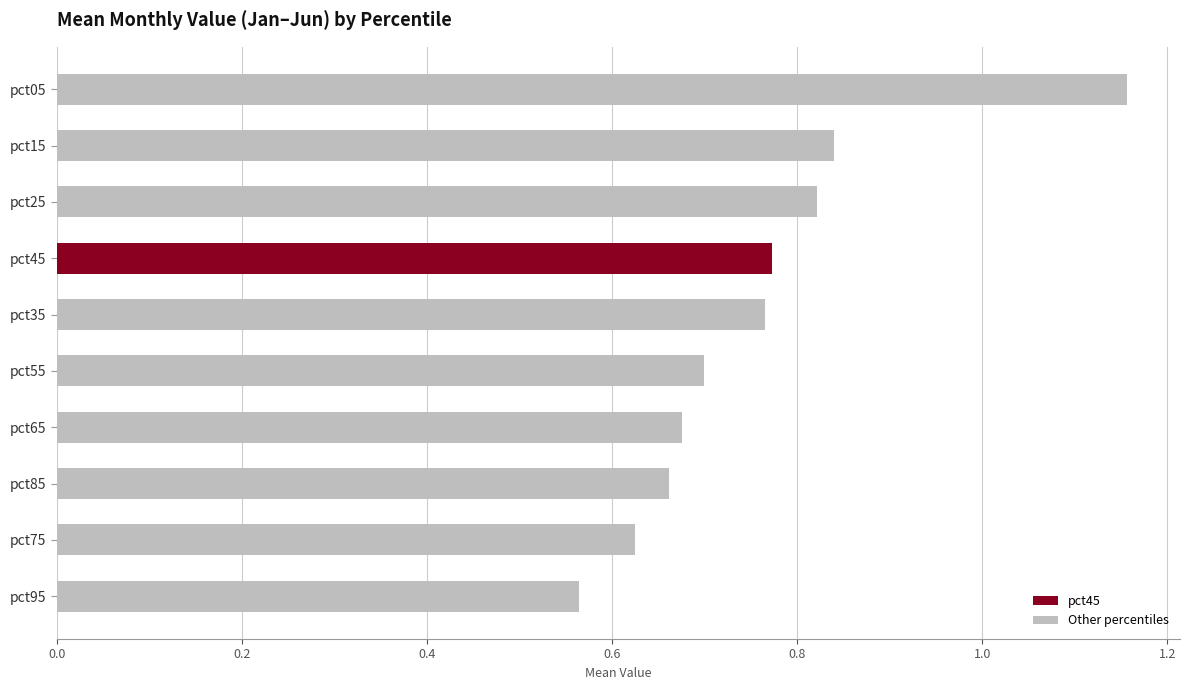

The value at pct95 is 0.2. True or false?

False